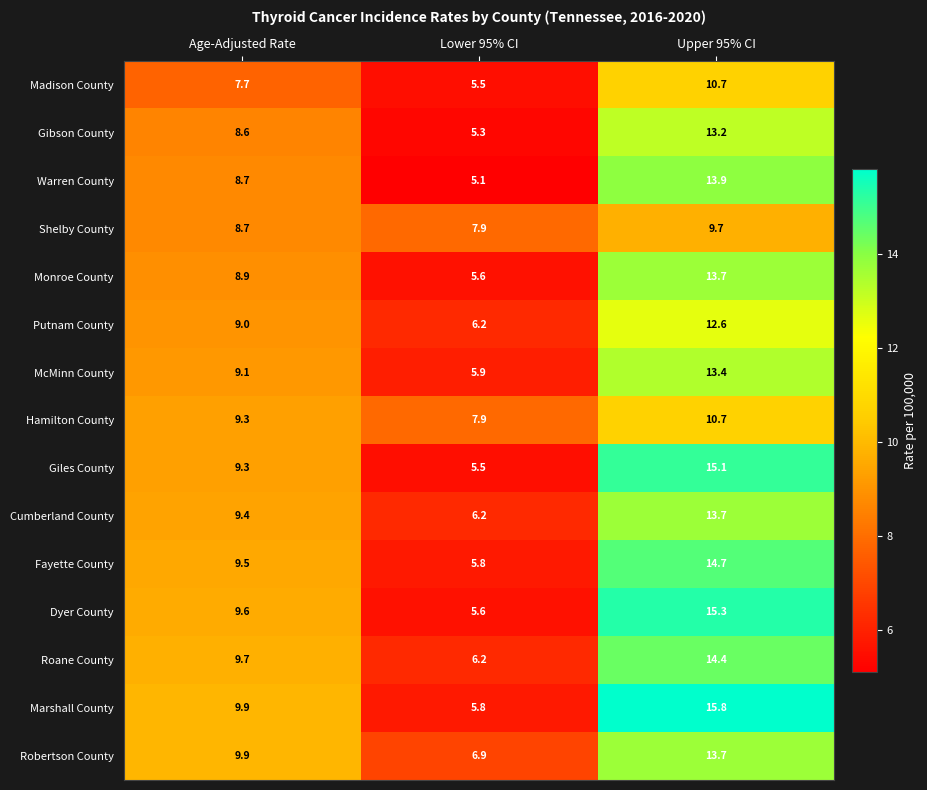

Which category has the highest value across all series?

Upper 95% CI